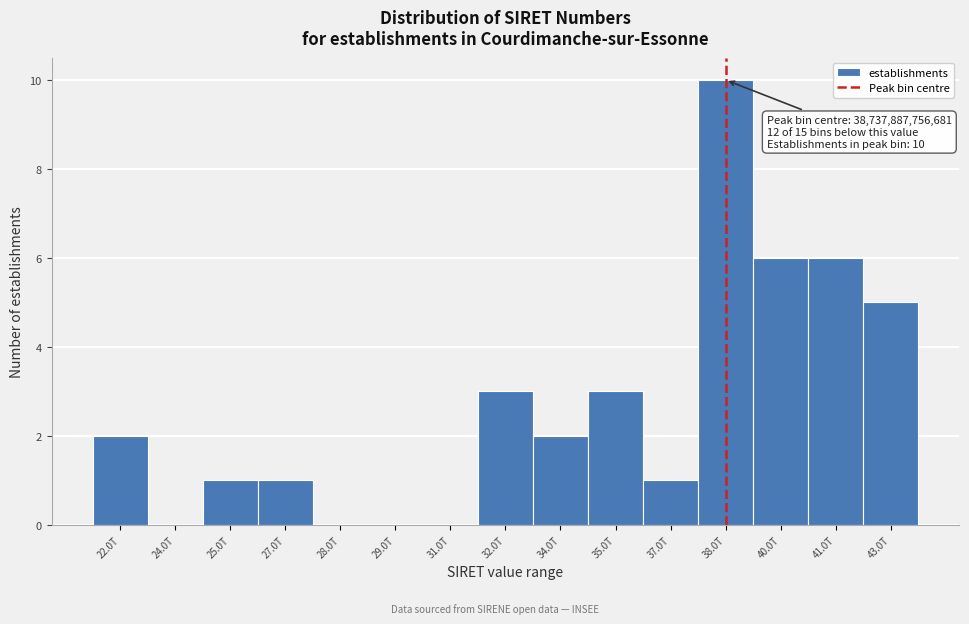

Reading left to right, what are all the values shown in this chart?

22.0T=2	24.0T=0	25.0T=1	27.0T=1	28.0T=0	29.0T=0	31.0T=0	32.0T=3	34.0T=2	35.0T=3	37.0T=1	38.0T=10	40.0T=6	41.0T=6	43.0T=5